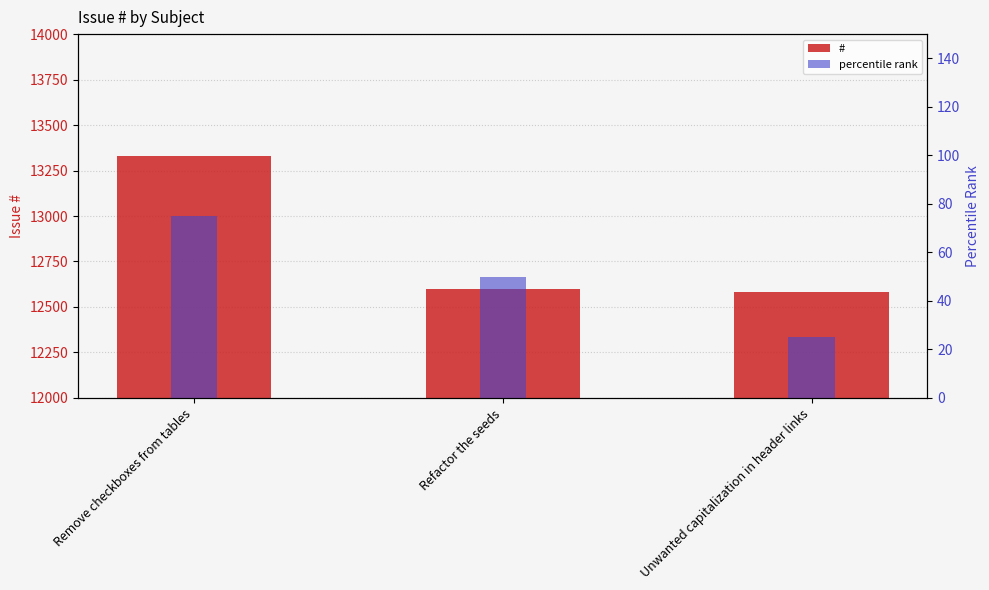

What position from the left is Remove checkboxes from tables?

1